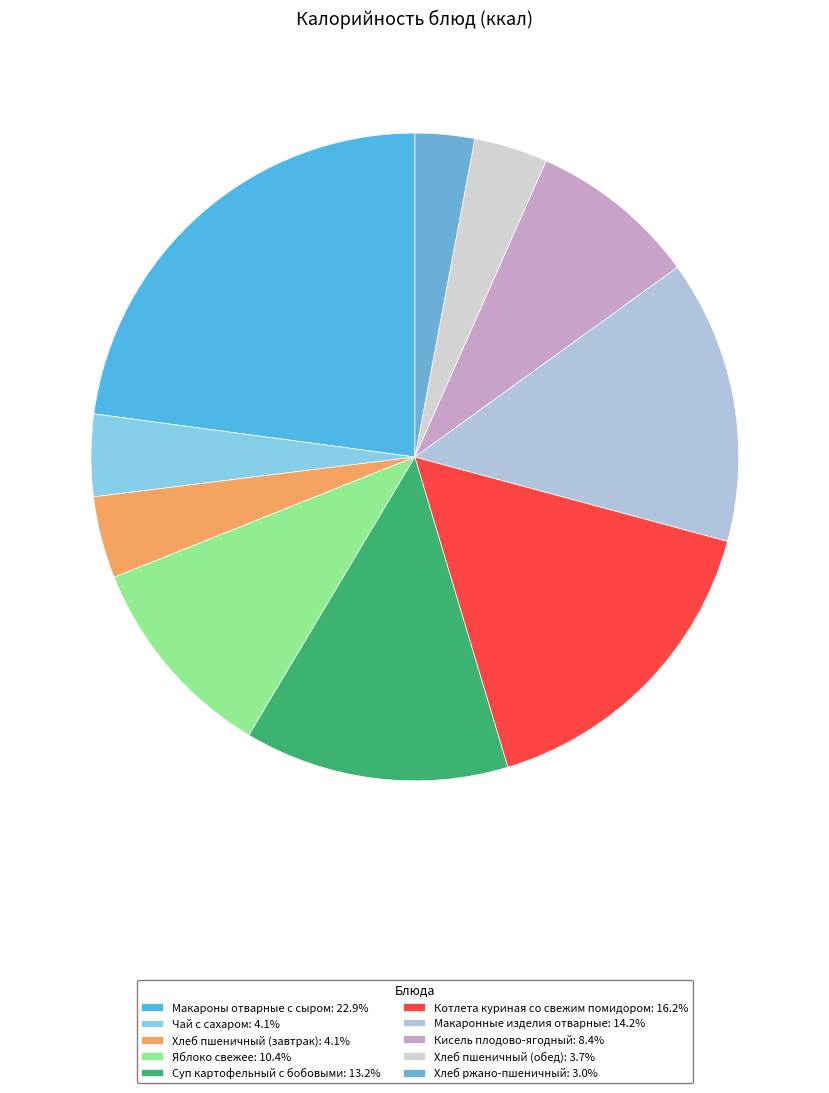

Count the number of slices in the pie.

10